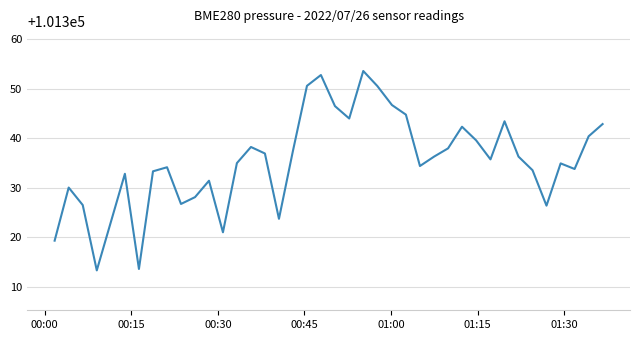

What is the greatest value displayed?

101353.6